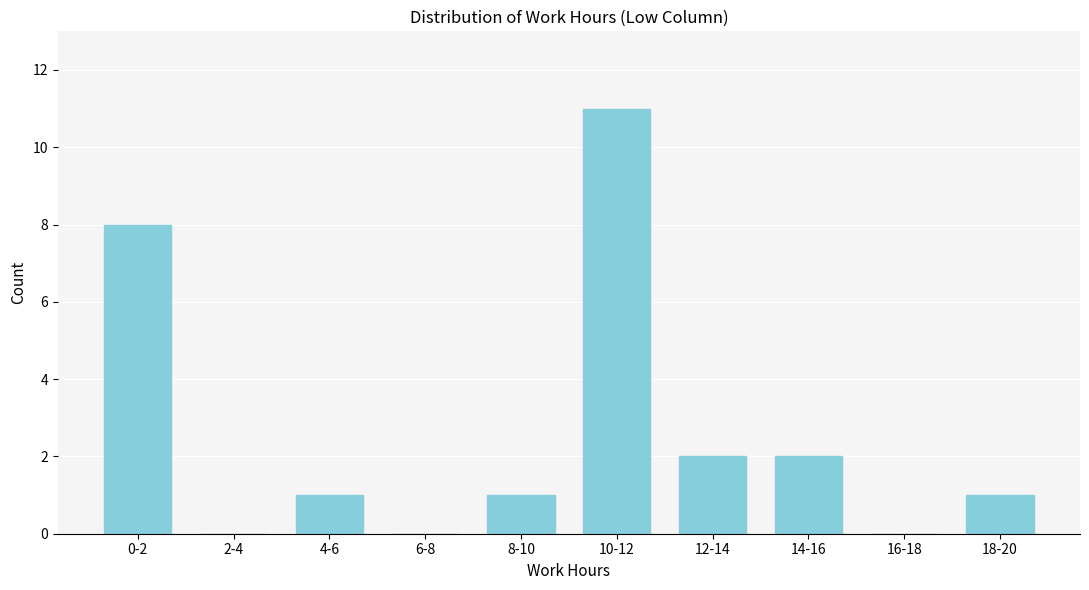

Reading left to right, extract all data points from this chart.

0-2=8	2-4=0	4-6=1	6-8=0	8-10=1	10-12=11	12-14=2	14-16=2	16-18=0	18-20=1